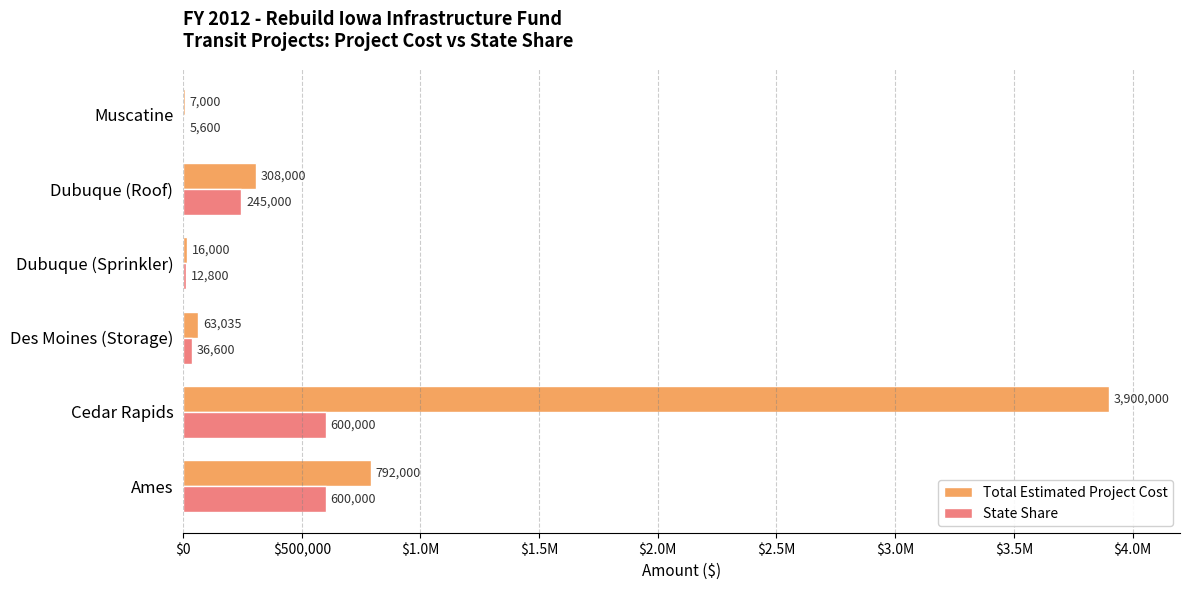

What are all the series names shown in the legend?

Total Estimated Project Cost, State Share